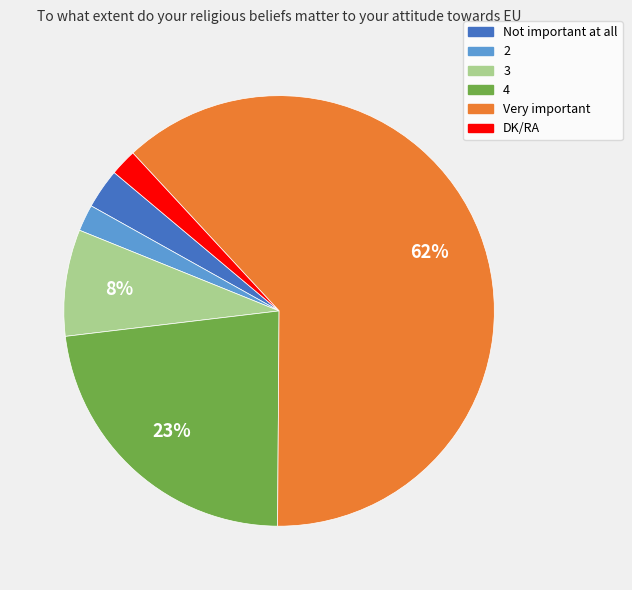

Do 4 and 2 together represent more than half of the pie?

No